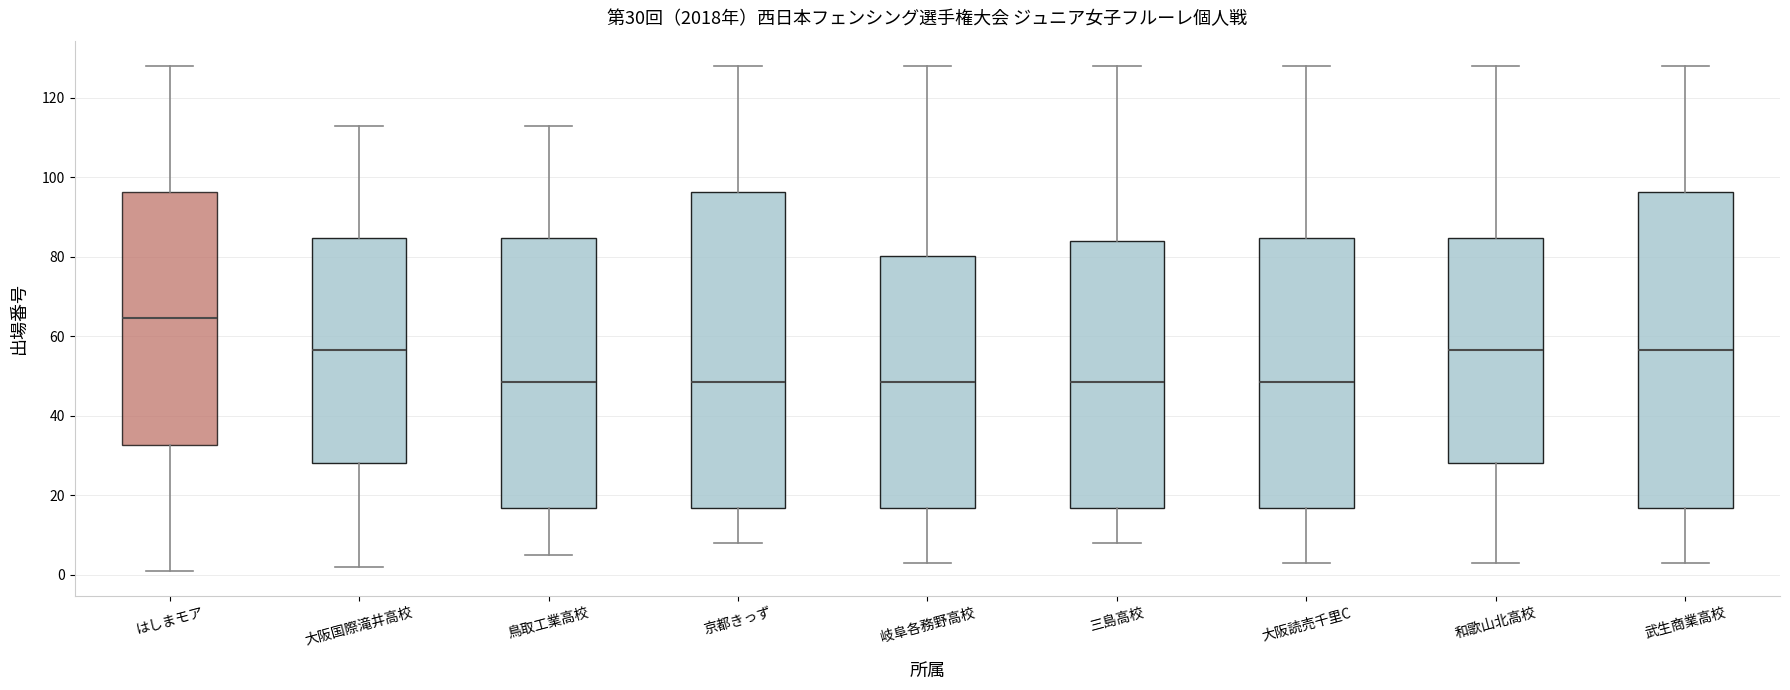

Which box has the highest median line?

はしまモア